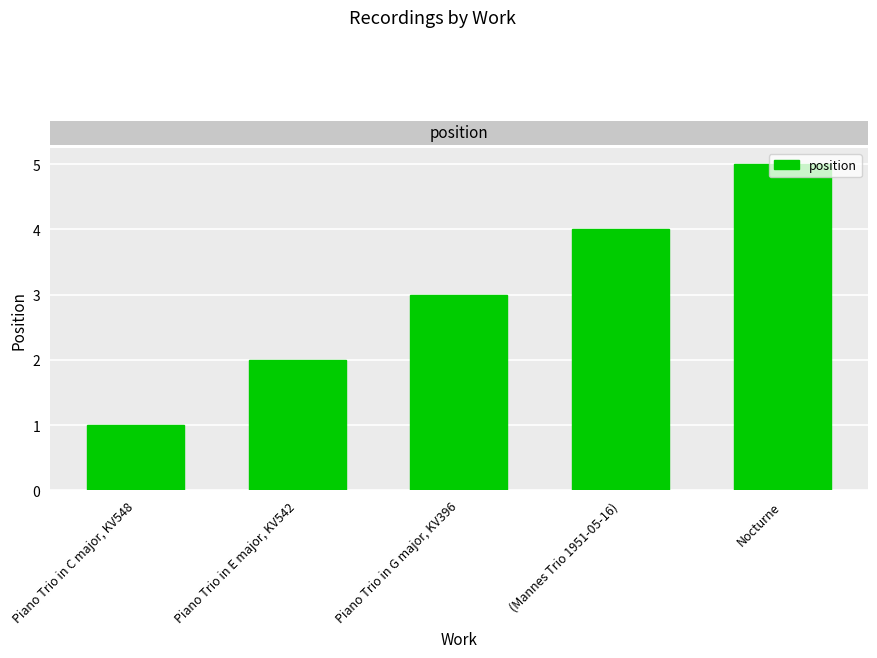

Does the chart contain stacked bars?

No